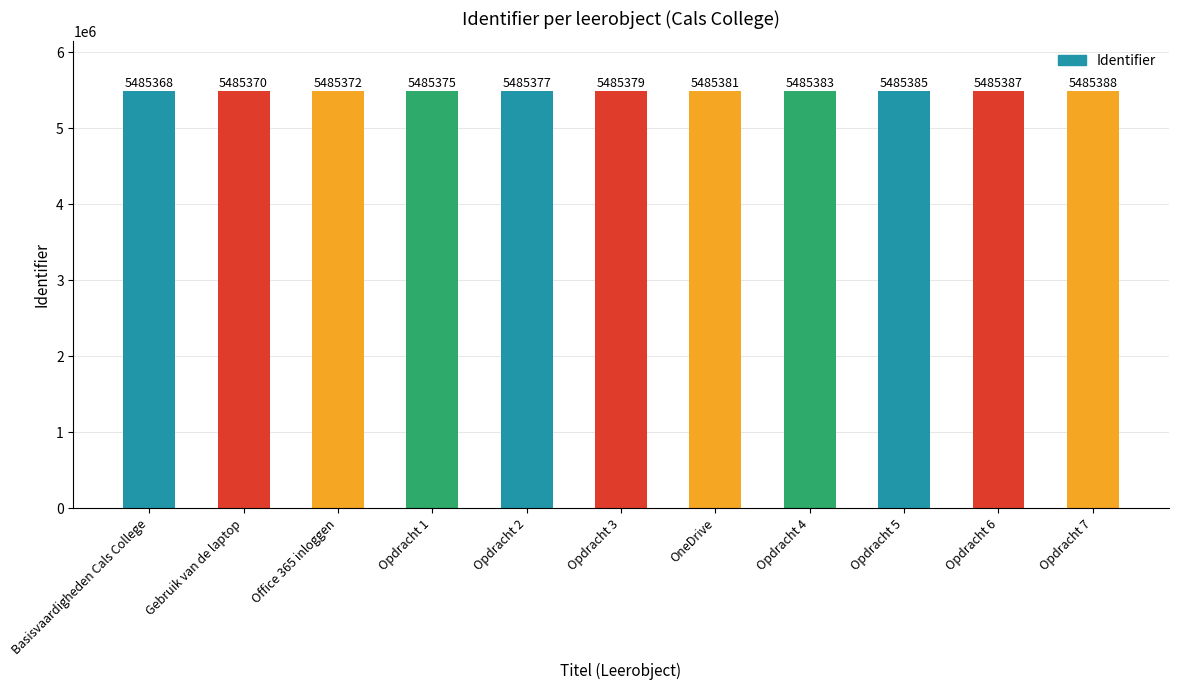

Reading left to right, transcribe all the data shown in this chart.

5485368	5485370	5485372	5485375	5485377	5485379	5485381	5485383	5485385	5485387	5485388